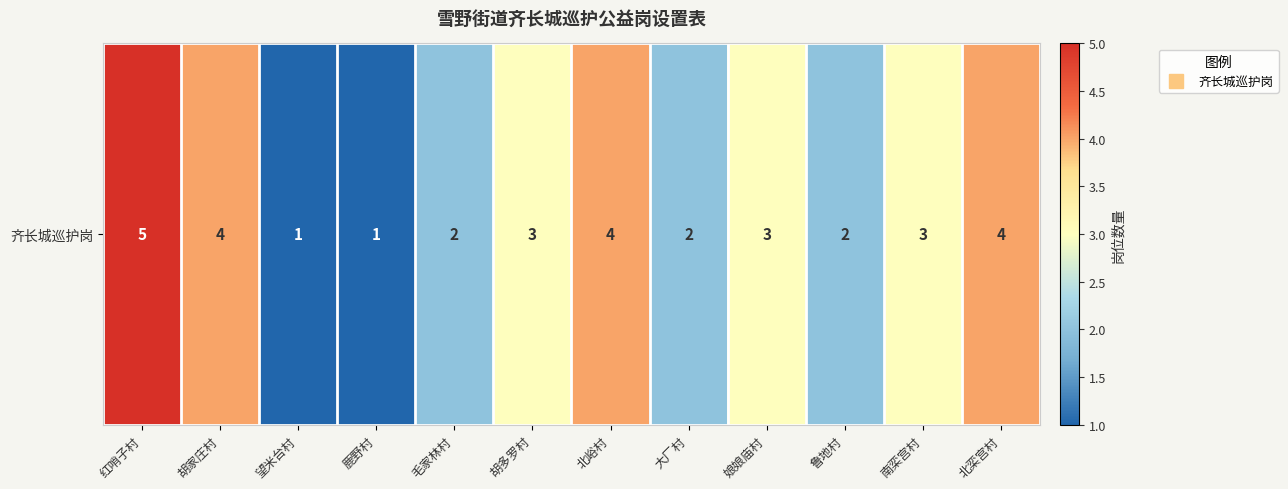

Which label corresponds to the largest value in the chart?

红哨子村